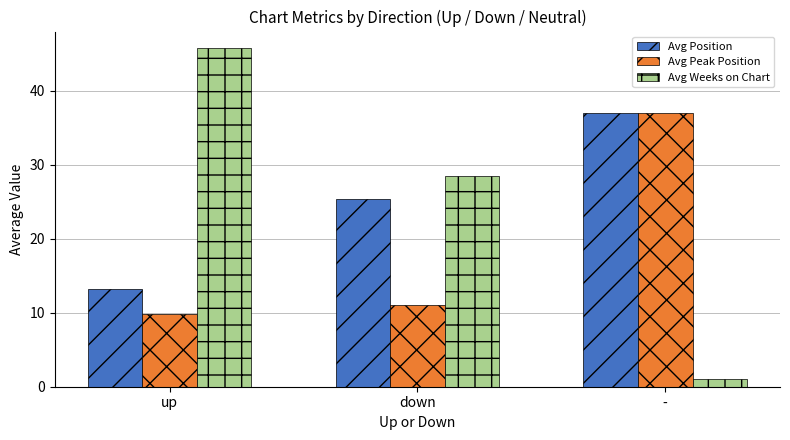

The value of Avg Peak Position at up is 9.8. True or false?

True